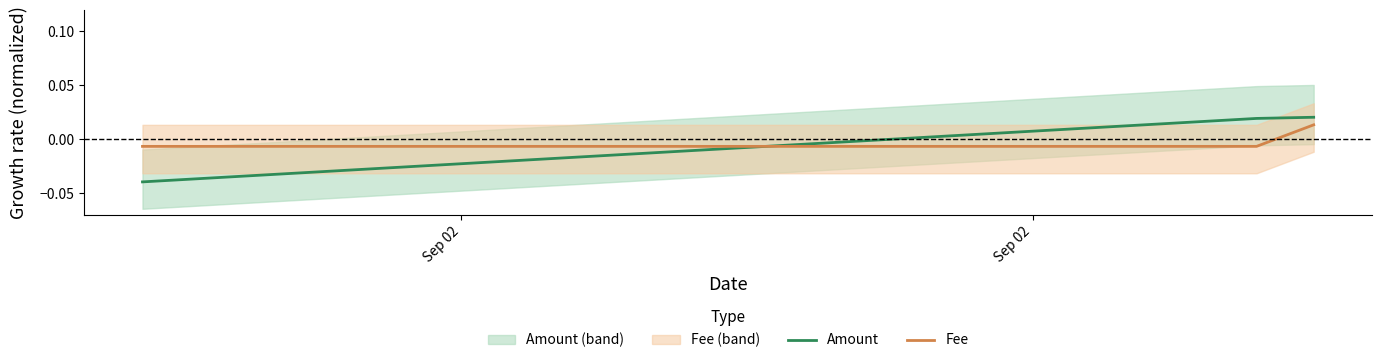

The Amount series shows 0.0 at 2. True or false?

False